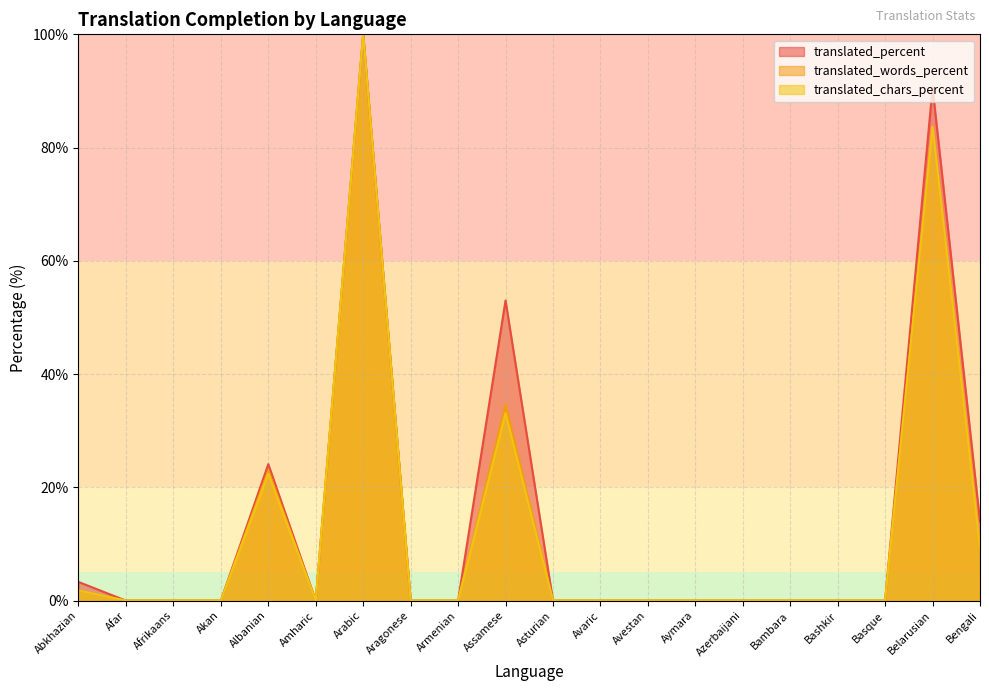

Which category has the highest value in the translated_chars_percent series?

Arabic